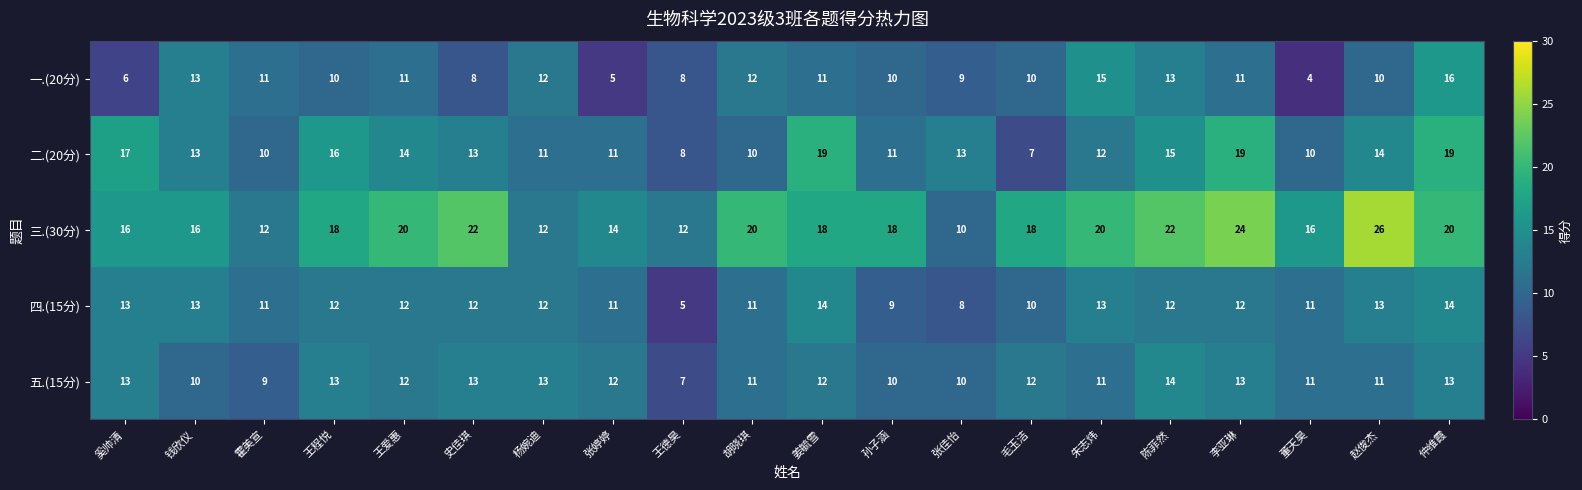

How many data points does each series have?

20